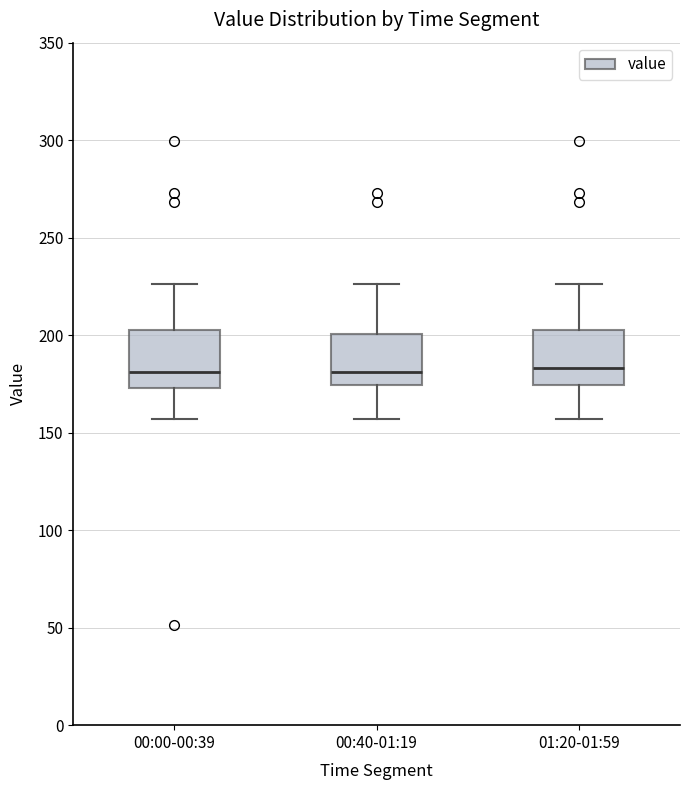

Reading left to right, transcribe this box plot: for each box, give where its median line is, the range the box spans, and where its two whiskers end, as read against the y-axis. The values are not printed on the chart, so give them approximately, as read against the axis.

00:00-00:39: median 180, box 175 to 205, whiskers 155 to 225
00:40-01:19: median 180, box 175 to 200, whiskers 155 to 225
01:20-01:59: median 185, box 175 to 205, whiskers 155 to 225